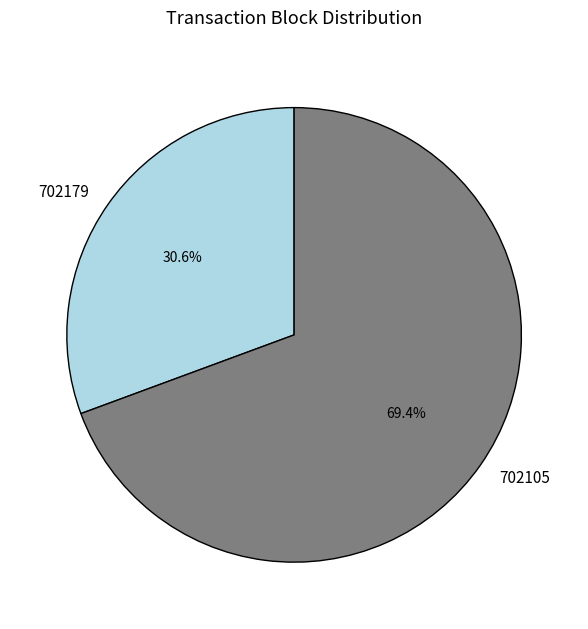

What percentage do 702179 and 702105 together represent?

100.0%